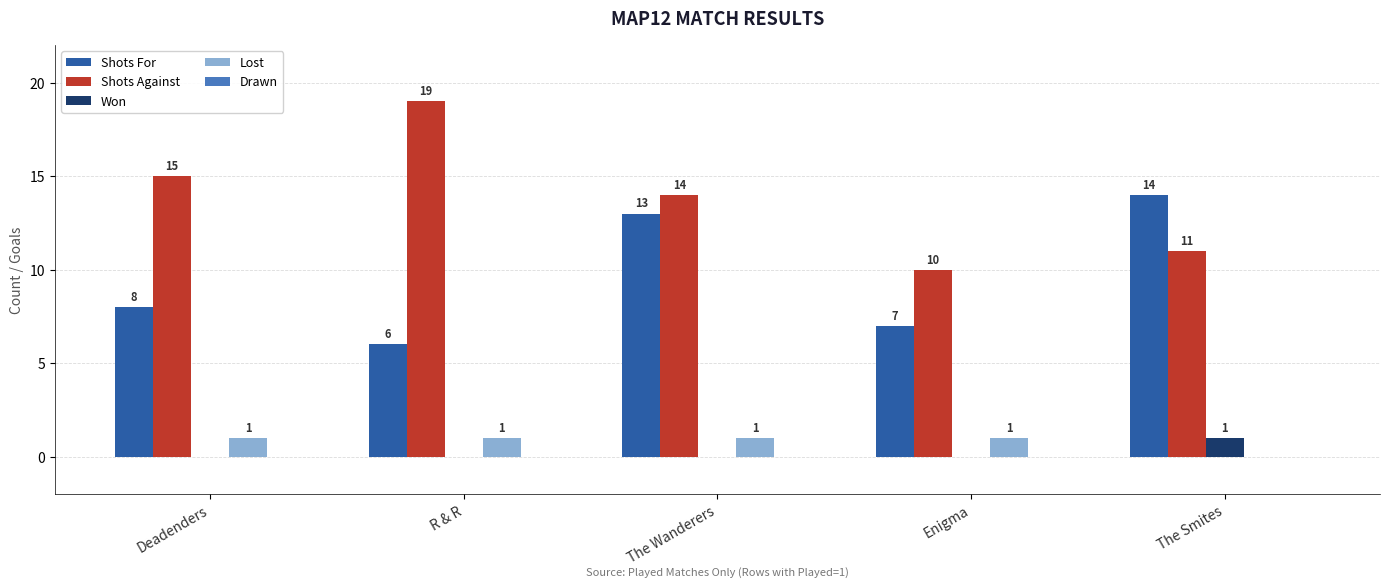

What is the spread (max minus min) of values at Deadenders?

15